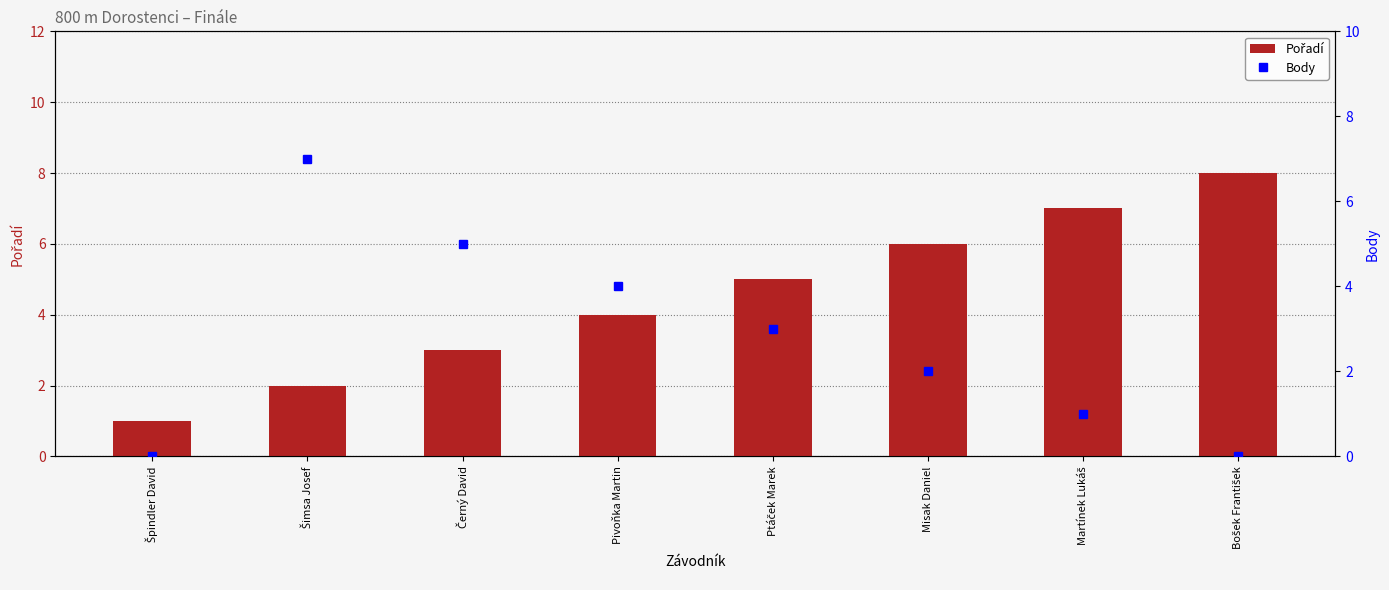

Between Pivoňka Martin and Bošek František, which series saw the biggest shift?

Pořadí